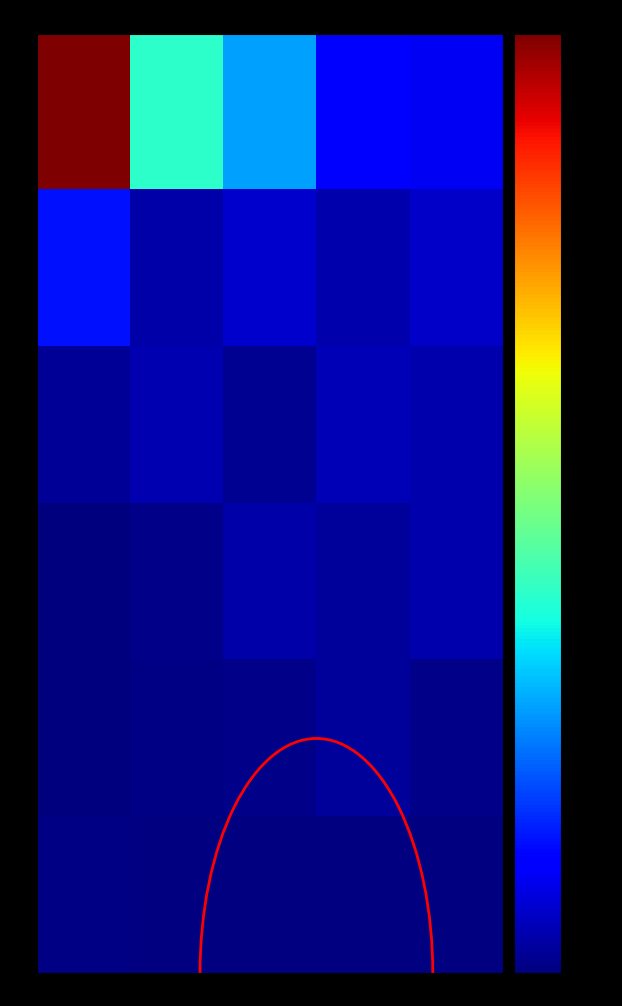

Rank the categories by 4.5 value from highest to lowest.

6.5, 4.5, 8.5, 2.5, 0.5